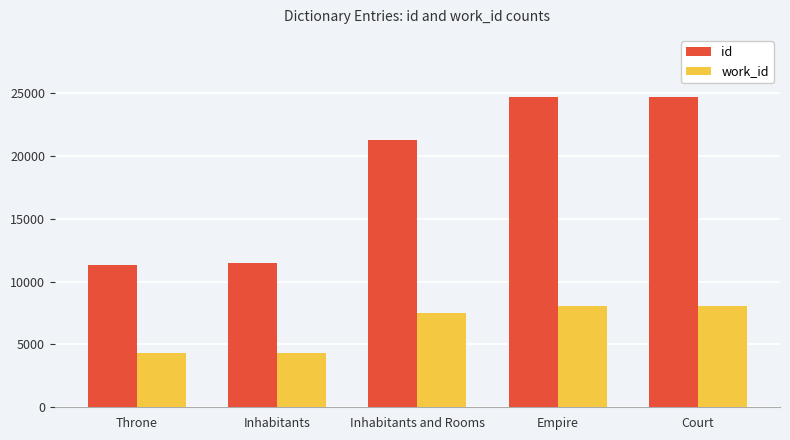

What is the label of the 3rd bar from the left?

Inhabitants and Rooms